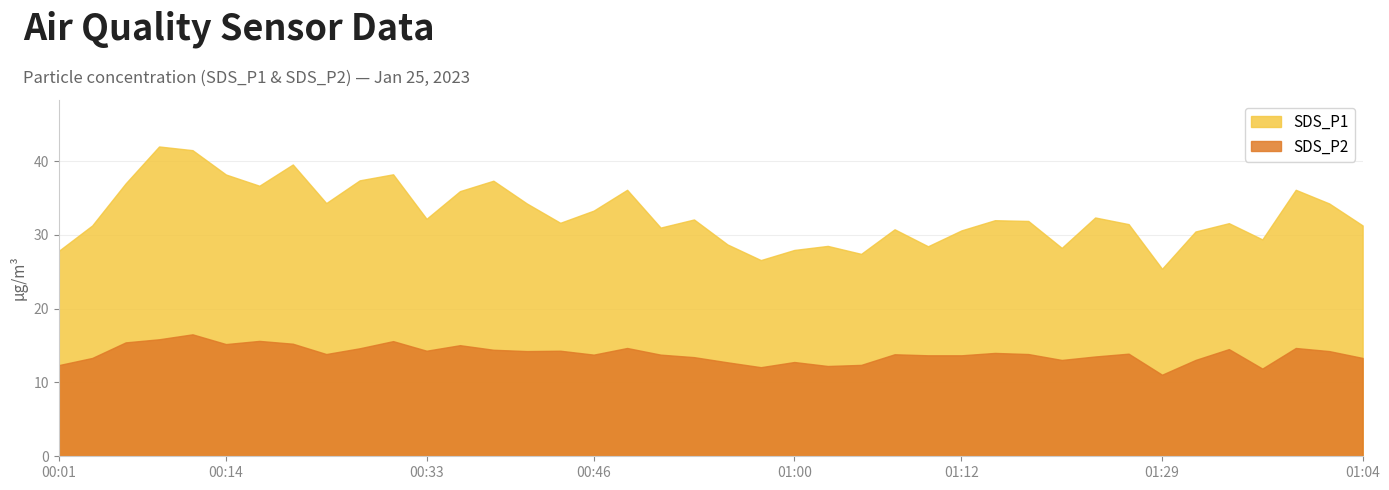

What is the spread (max minus min) of values at 01:17?

18.0